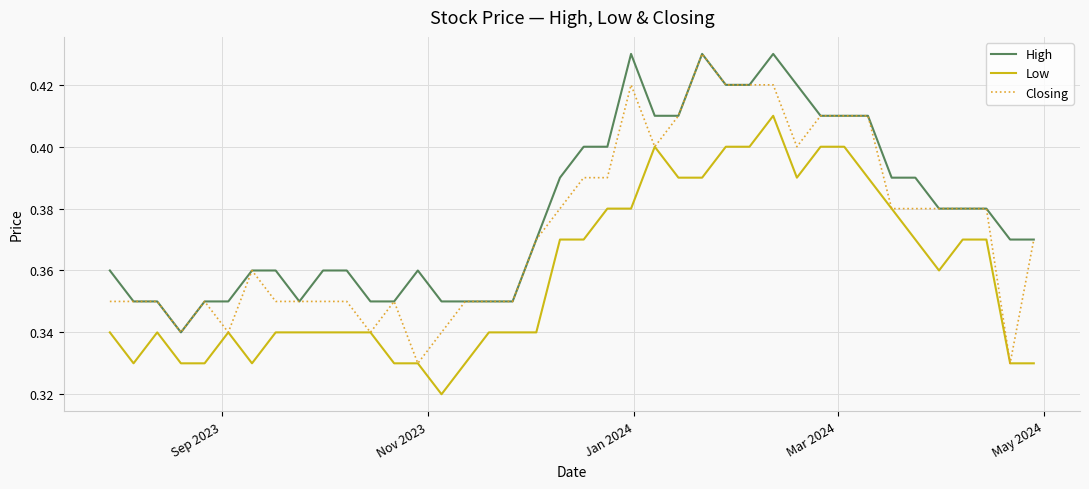

At how many categories does at least one series exceed 0?

40